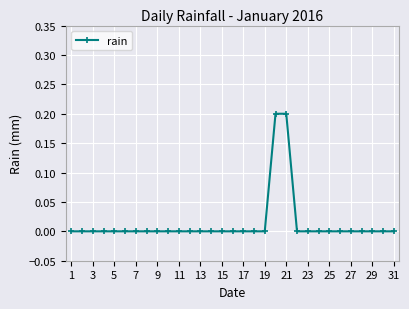

What is the sum of all values?

0.4